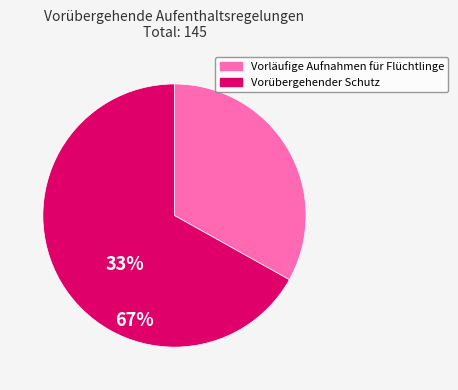

Count the number of slices in the pie.

2